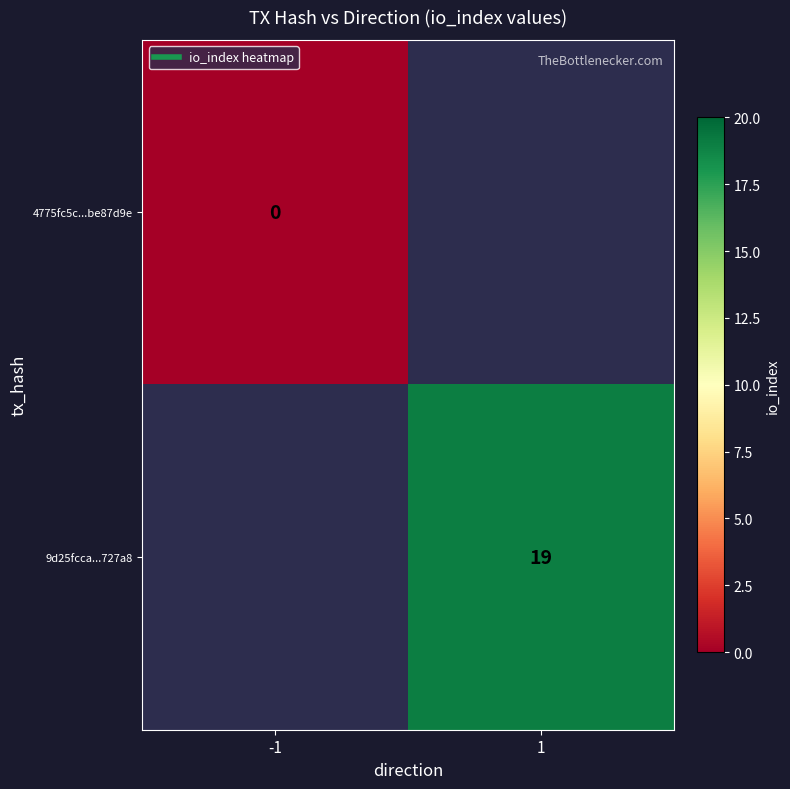

How many categories are shown in the chart?

2